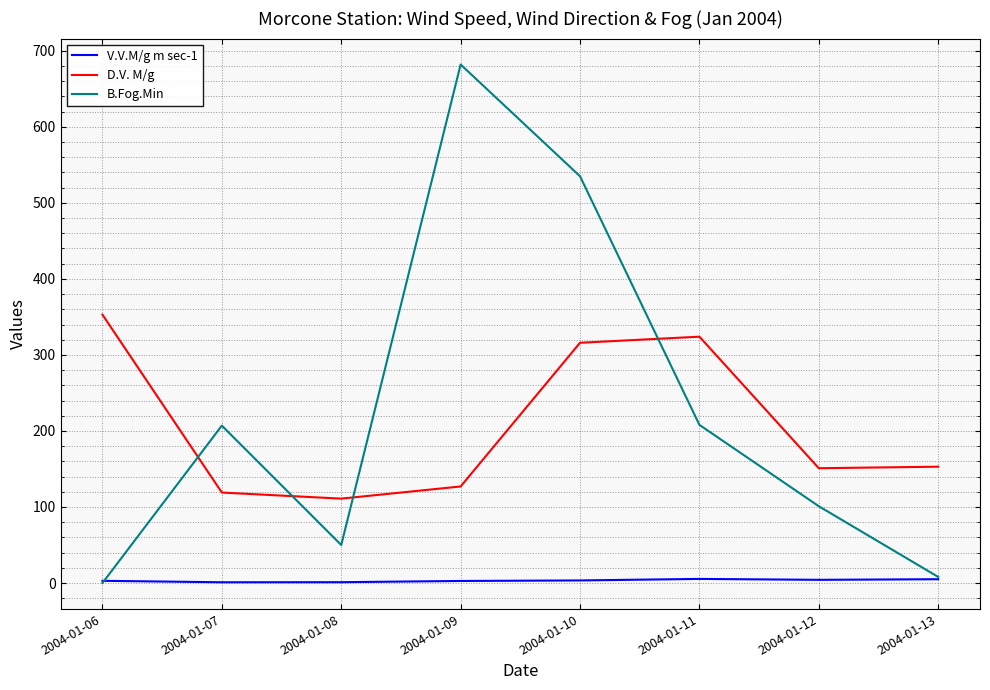

After their last crossing, which series has the higher values: B.Fog.Min or D.V. M/g?

D.V. M/g